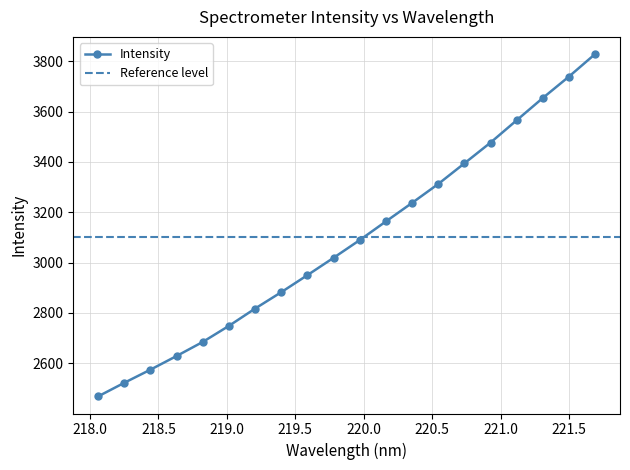

What is the label of the 16th point from the right?

218.8244